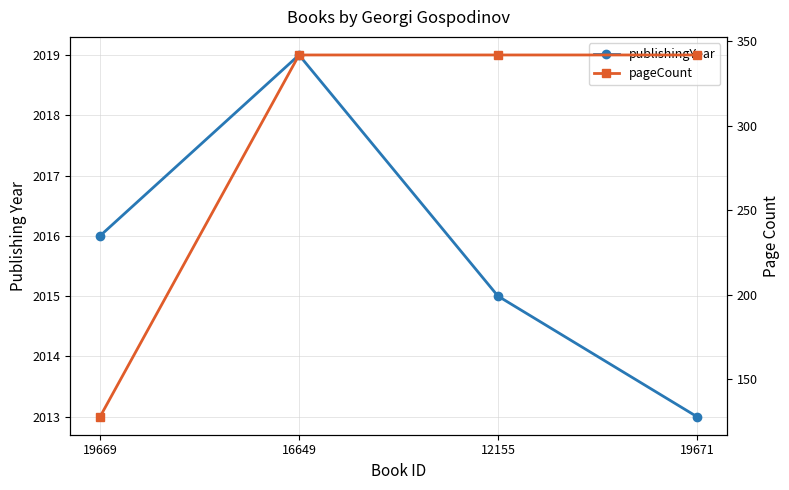

Which series has the widest spread of values?

pageCount